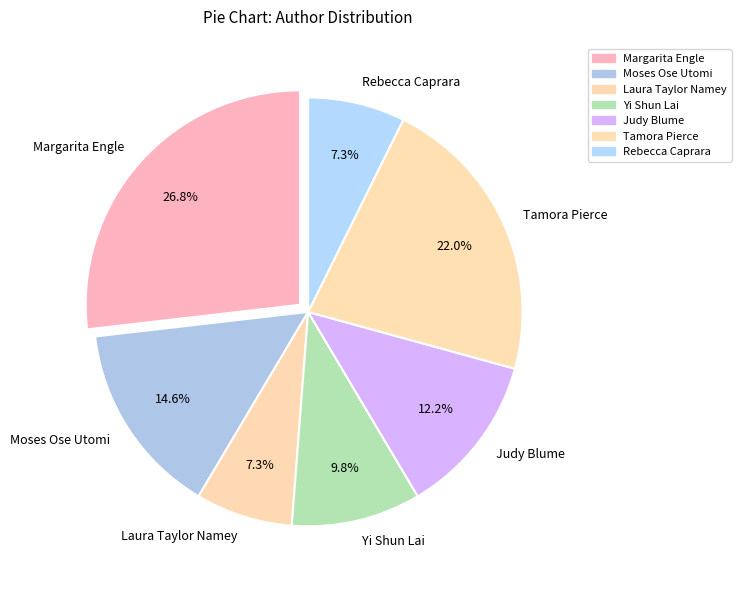

True or false: Margarita Engle accounts for 1% of the total.

False